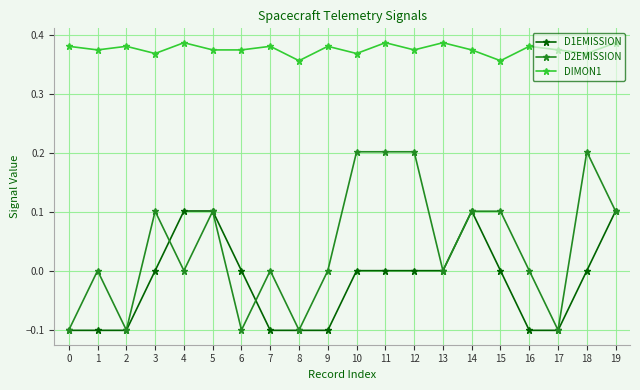

True or false: D2EMISSION has more than 2 interior local peaks.

True